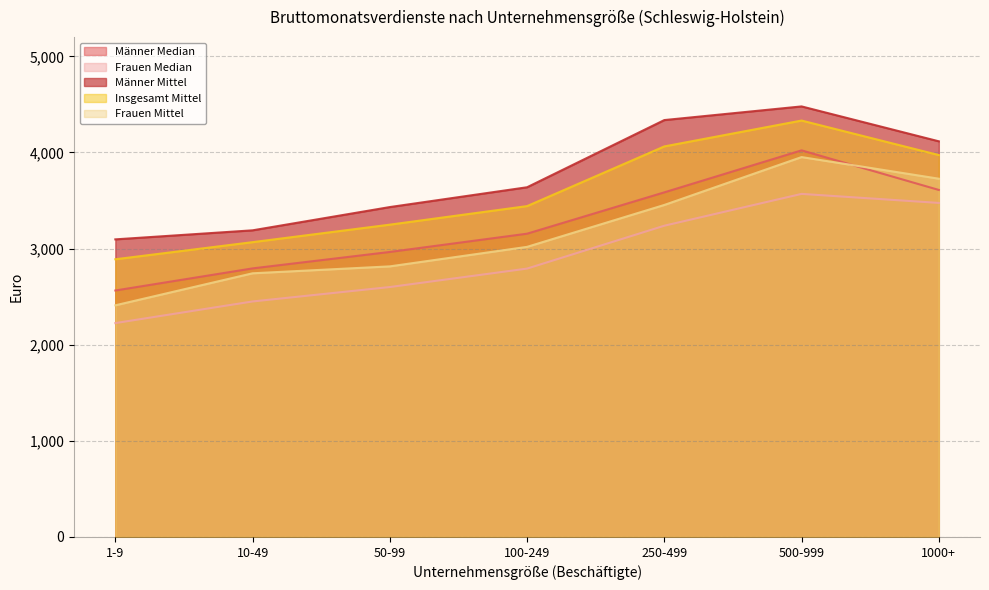

Does the chart display data point markers on the line(s)?

No